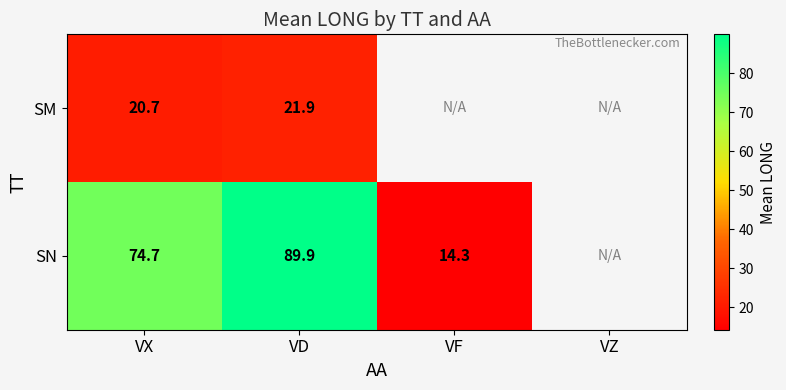

What is the difference between the SN values at VX and VD?

15.2